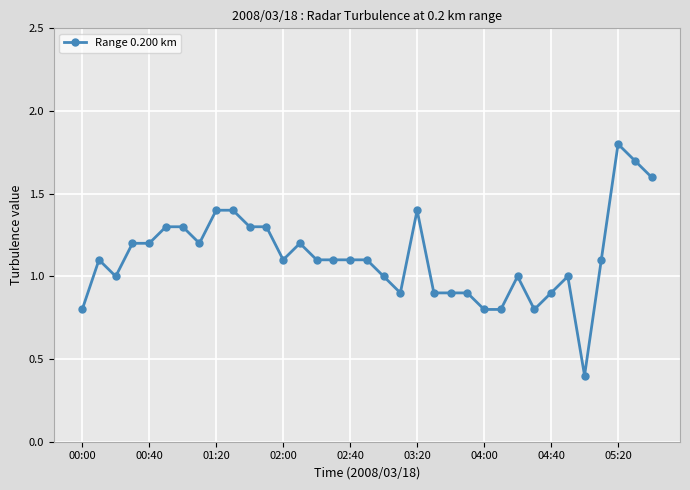

What is the greatest value displayed?

1.8